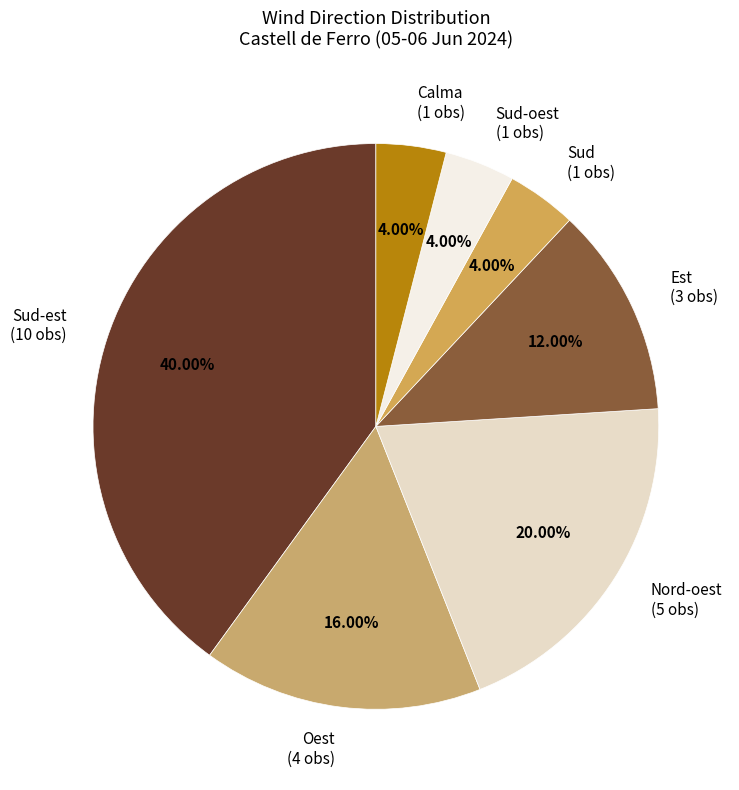

Do Sud (1 obs) and Sud-oest (1 obs) together represent more than half of the pie?

No